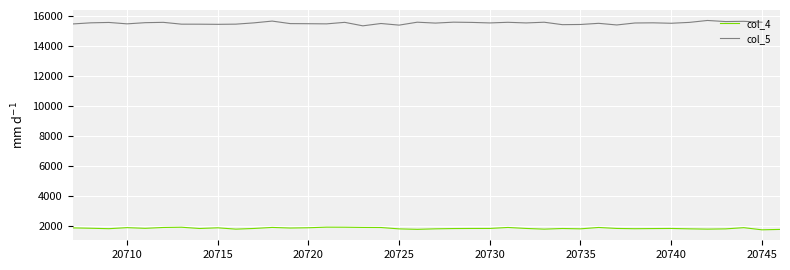

At which label is the value closest to 15516?

20727